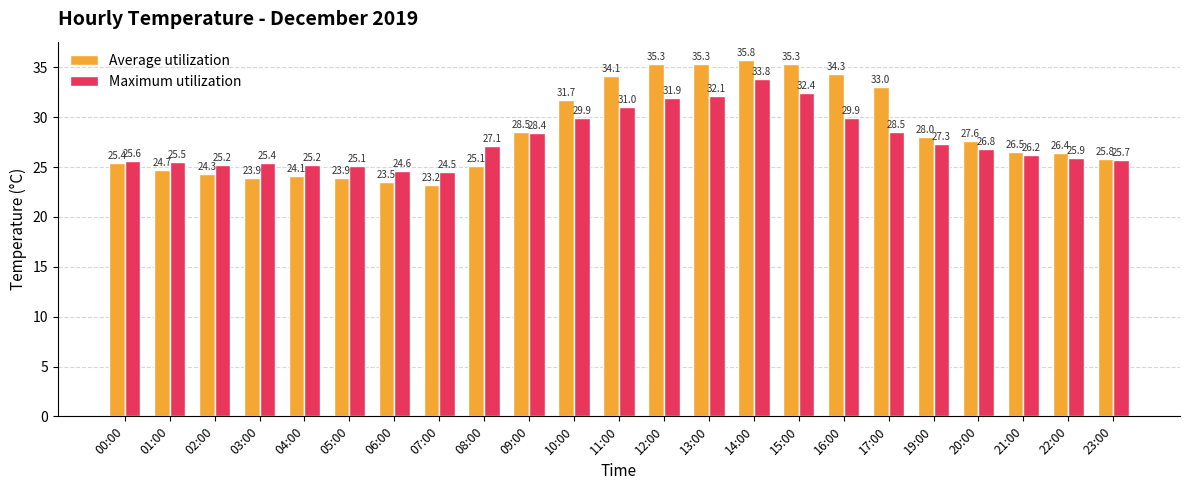

At which label is Maximum utilization closest to 29?

17:00